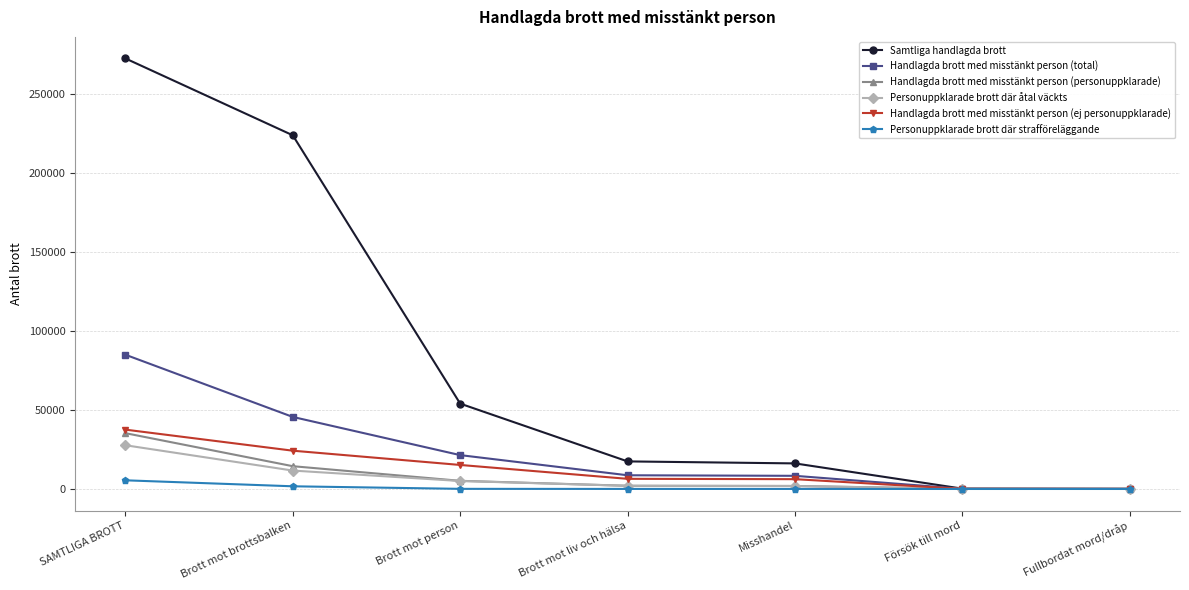

Is it true that Handlagda brott med misstänkt person (personuppklarade) equals 61 at Försök till mord?

True